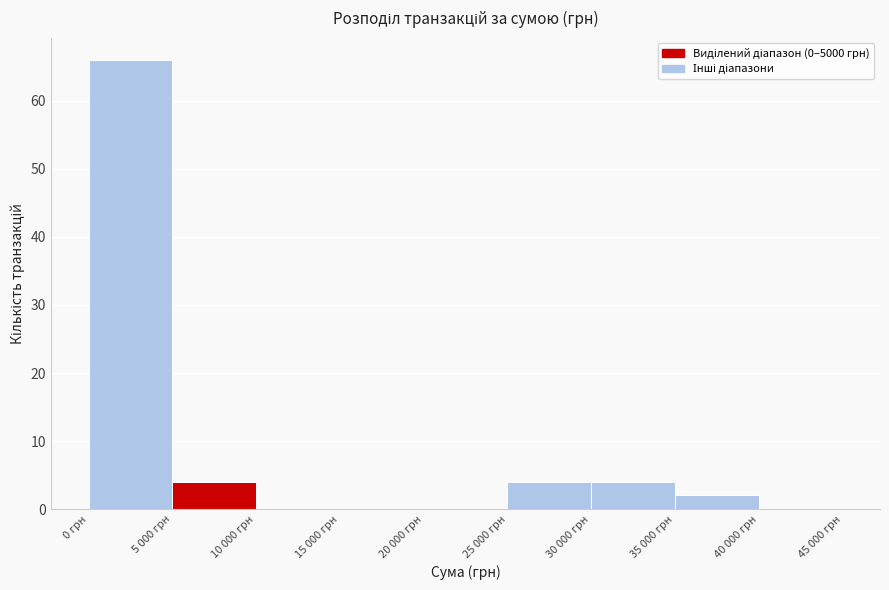

Reading left to right, list all the values displayed in this chart.

0 грн=66	5 000 грн=4	10 000 грн=0	15 000 грн=0	20 000 грн=0	25 000 грн=4	30 000 грн=4	35 000 грн=2	40 000 грн=0